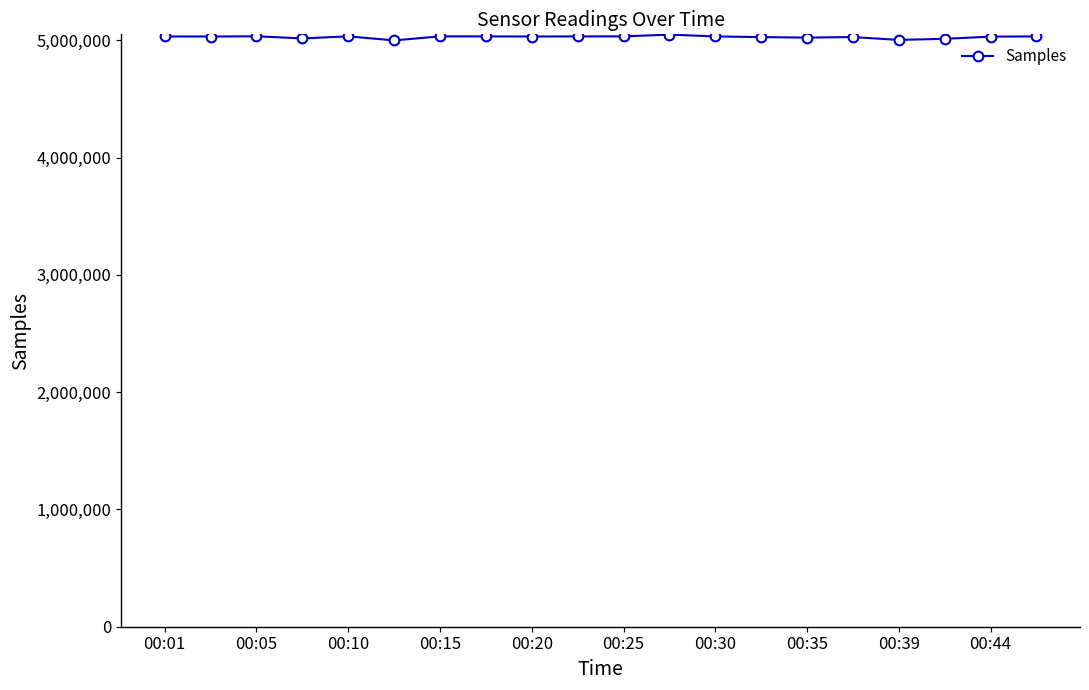

Is this an area chart (filled region under the line)?

No